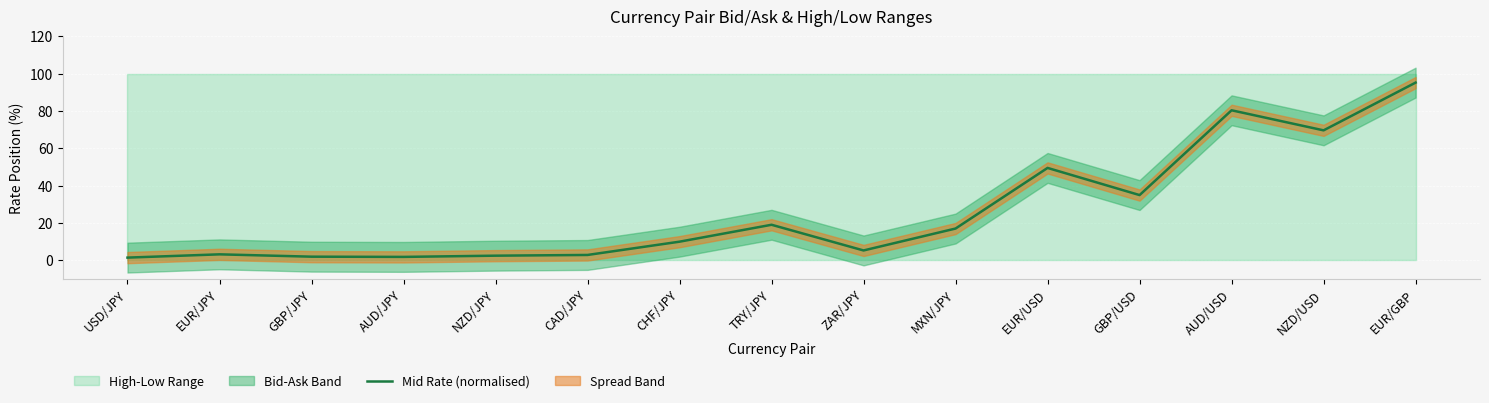

What position from the left is MXN/JPY?

10